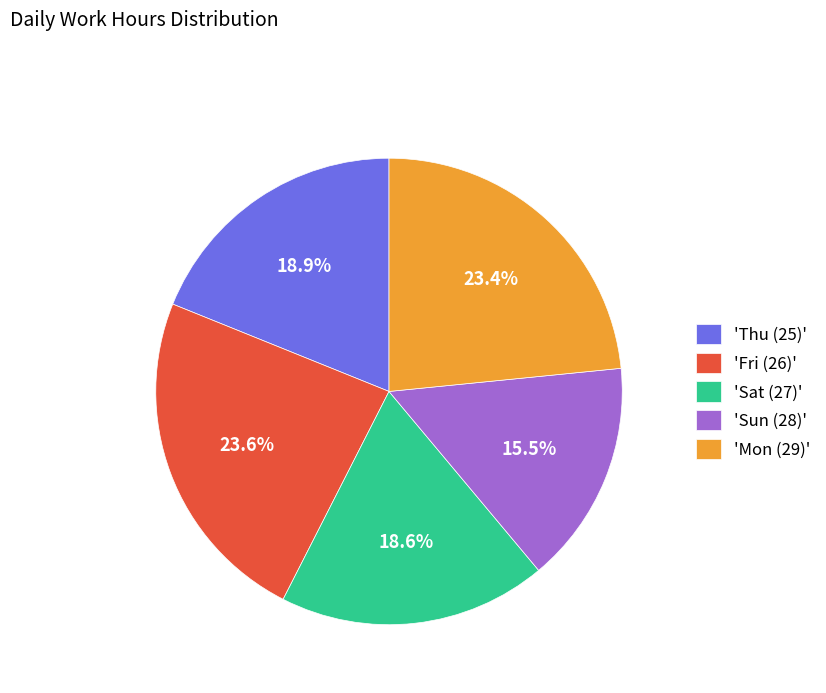

Approximately how many times larger is the value at 'Fri (26)' compared to 'Mon (29)'?

1.0